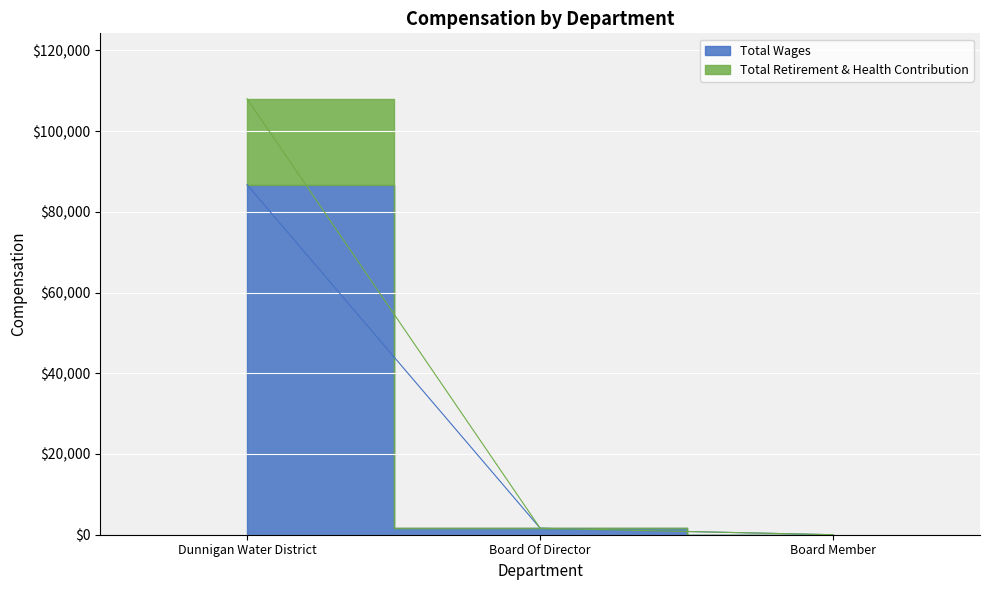

What is the value of the Total Wages point at the 2nd from the left?

1600